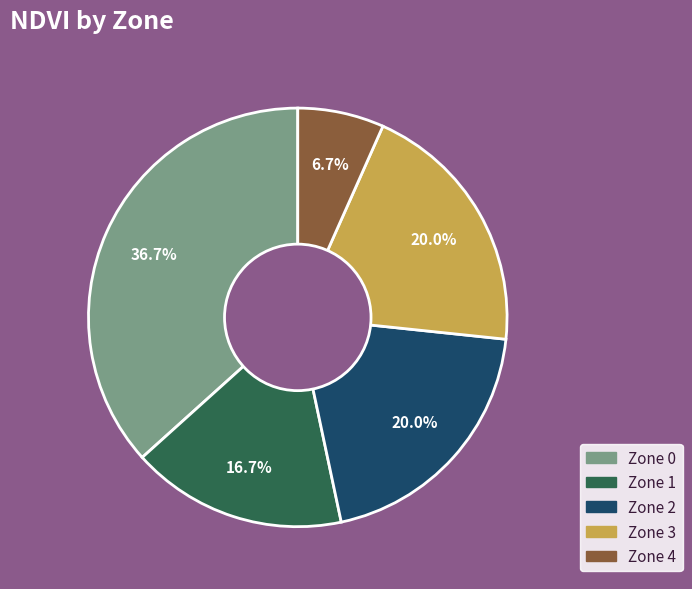

Which slice is the largest?

Zone 0